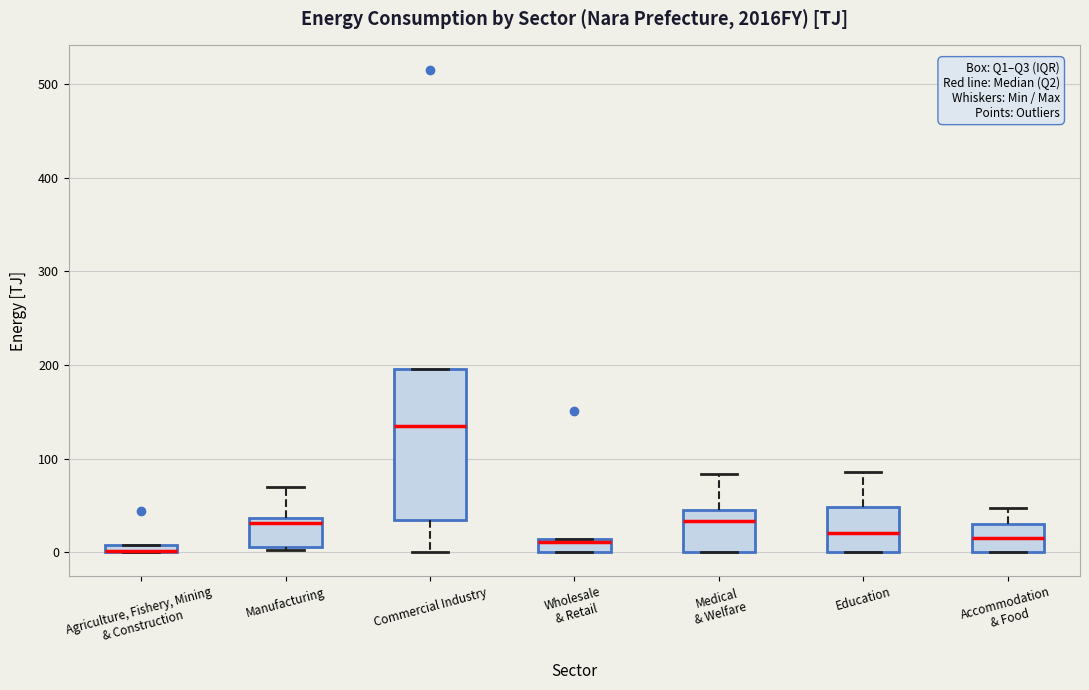

Where is the lower edge of the box for Education on the y-axis? The values are not printed on the chart, so give them approximately, as read against the axis.

0